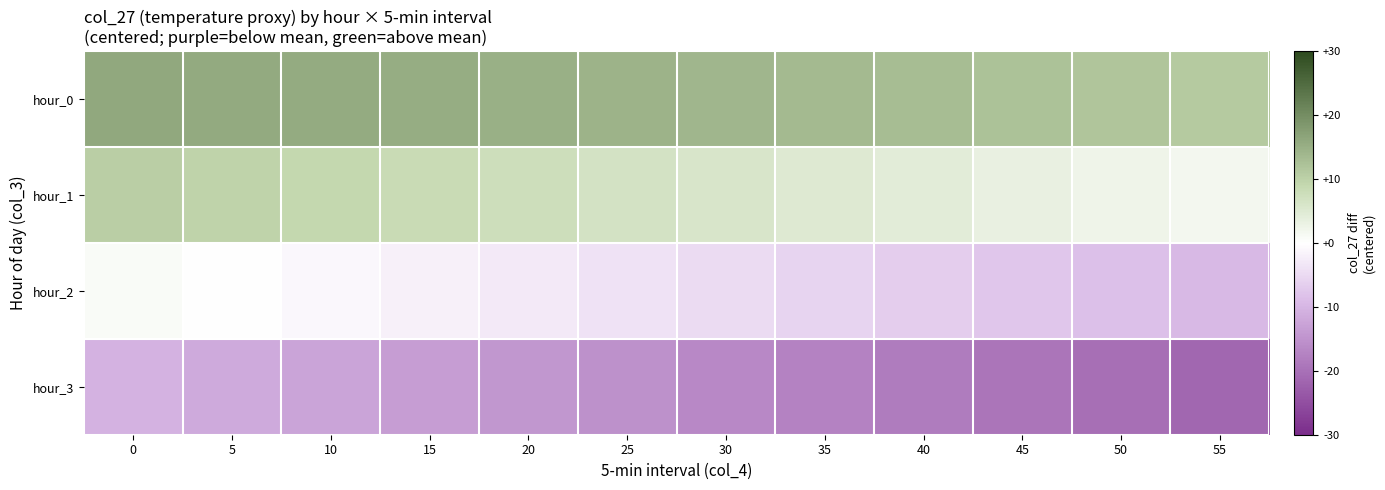

Rank the series by their maximum value, from lowest to highest.

hour_3, hour_2, hour_1, hour_0